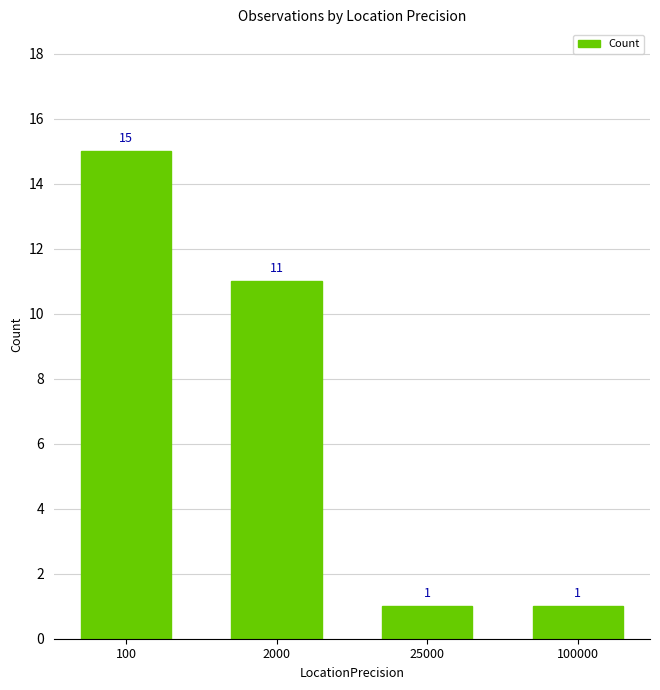

True or false: the data shows 6 at 2000.

False